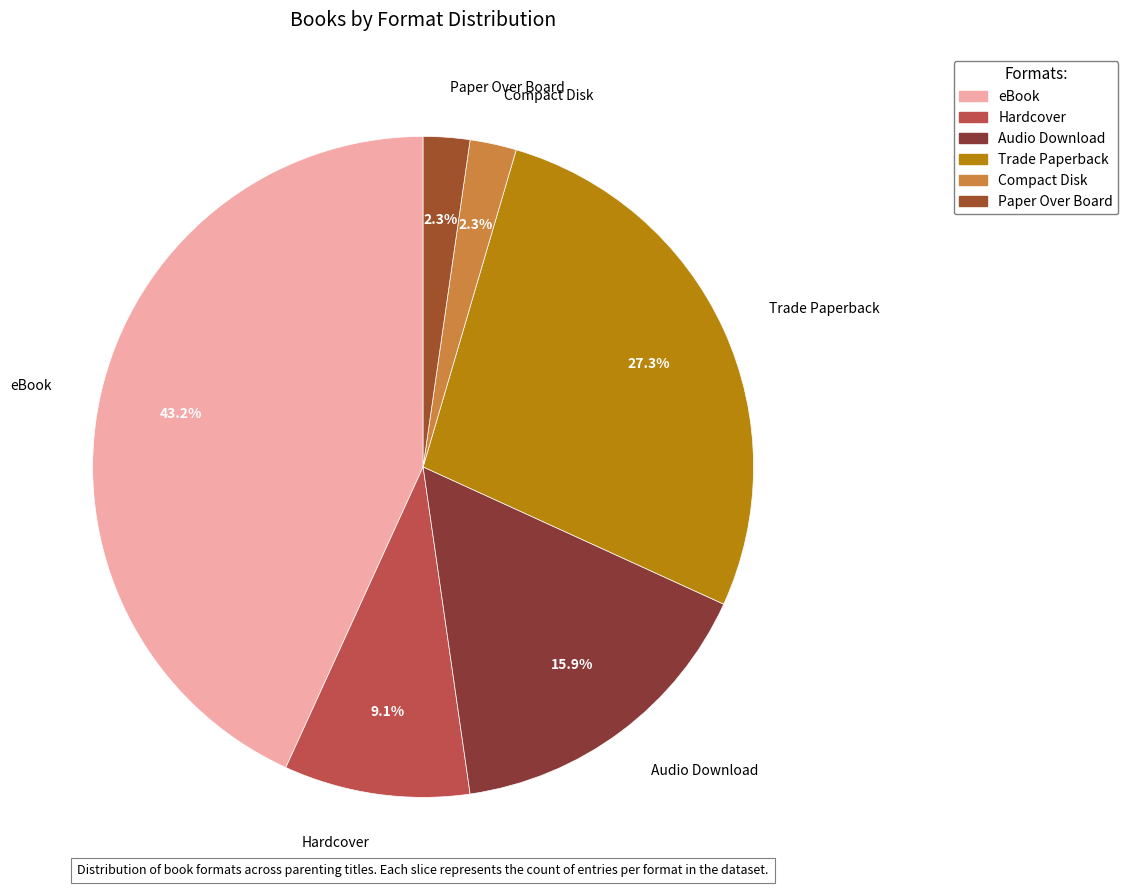

True or false: Hardcover accounts for 22% of the total.

False